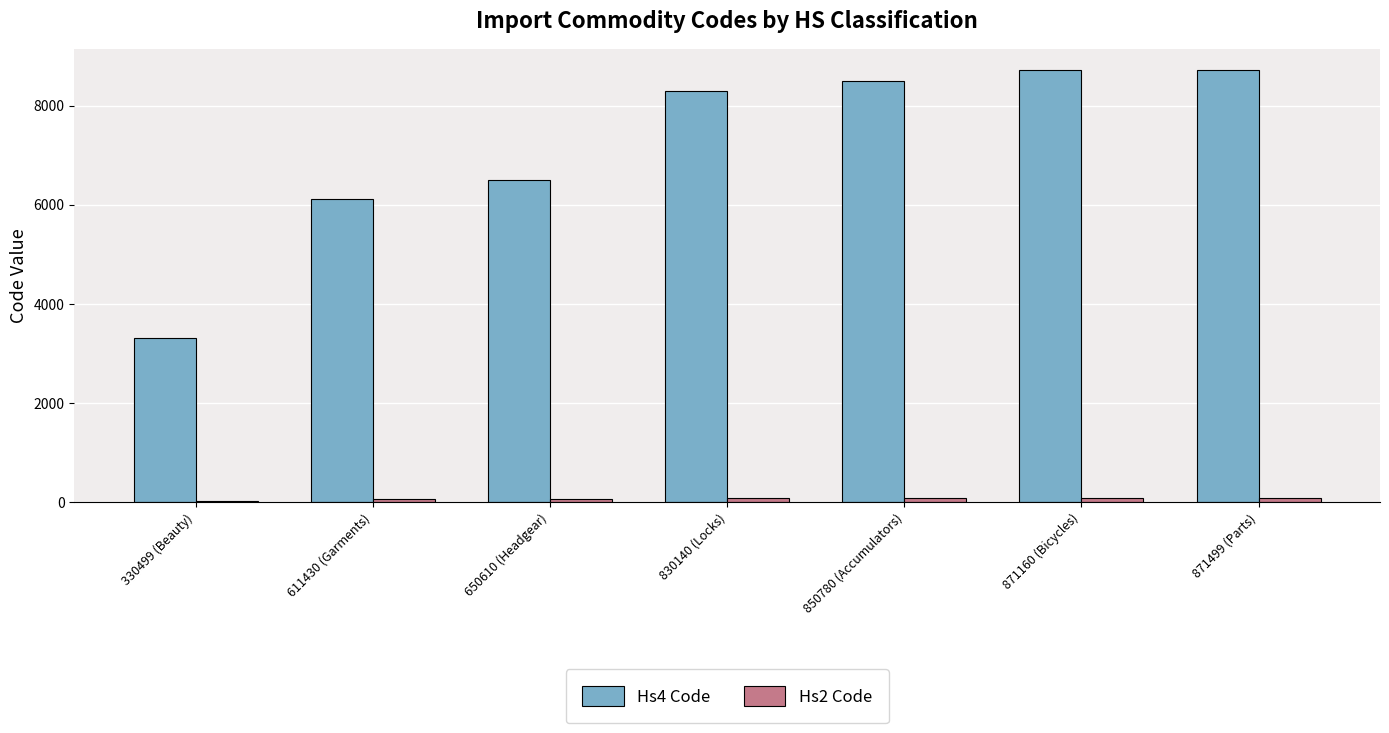

The value of Hs4 Code at 330499 (Beauty) is 5291. True or false?

False